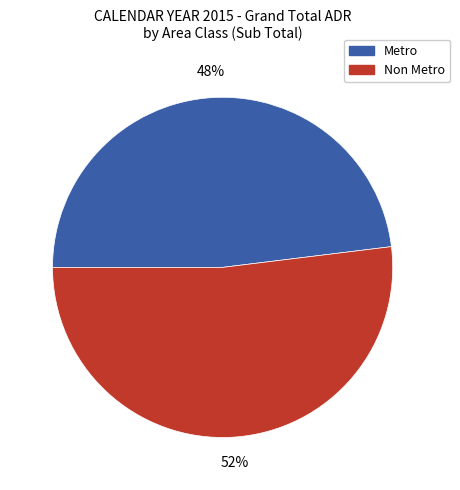

To the nearest percent, what is the average slice percentage?

50%